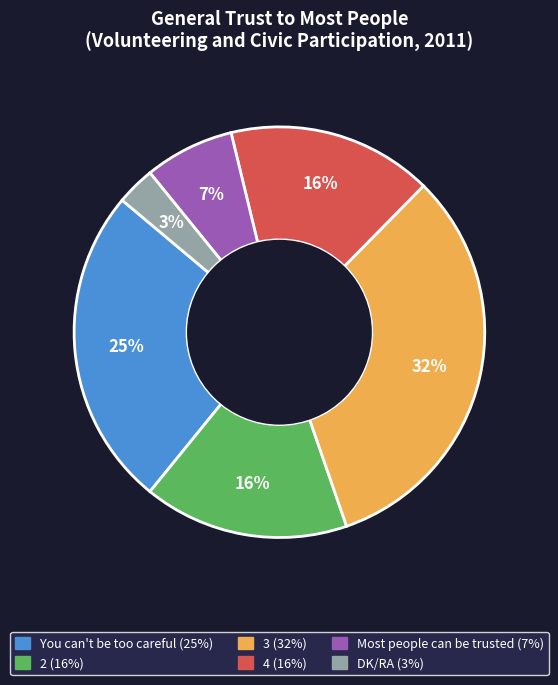

Is it true that 3 is 42% of the pie?

False